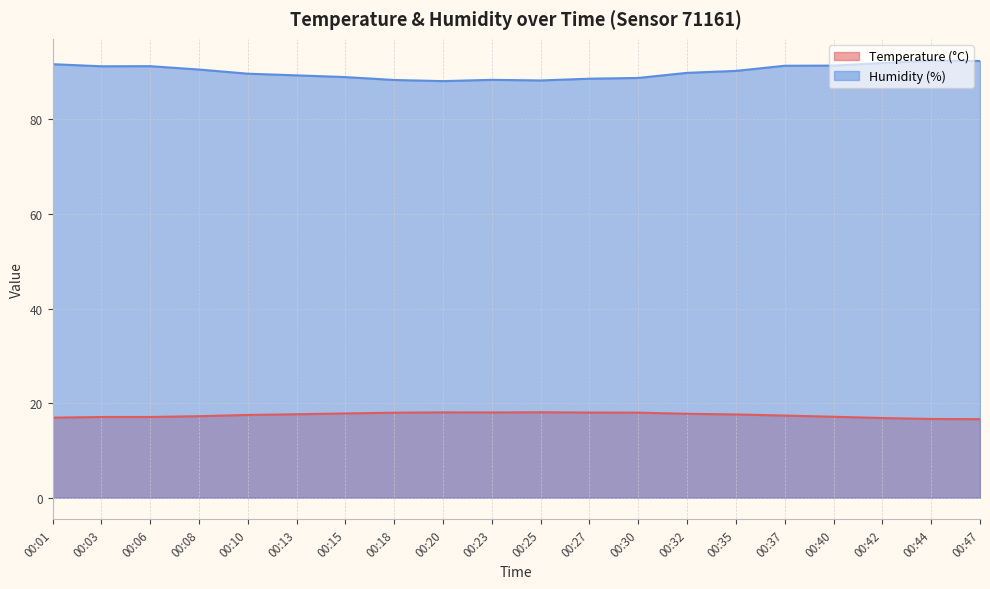

True or false: Humidity (%) and Temperature (°C) intersect in this chart.

False